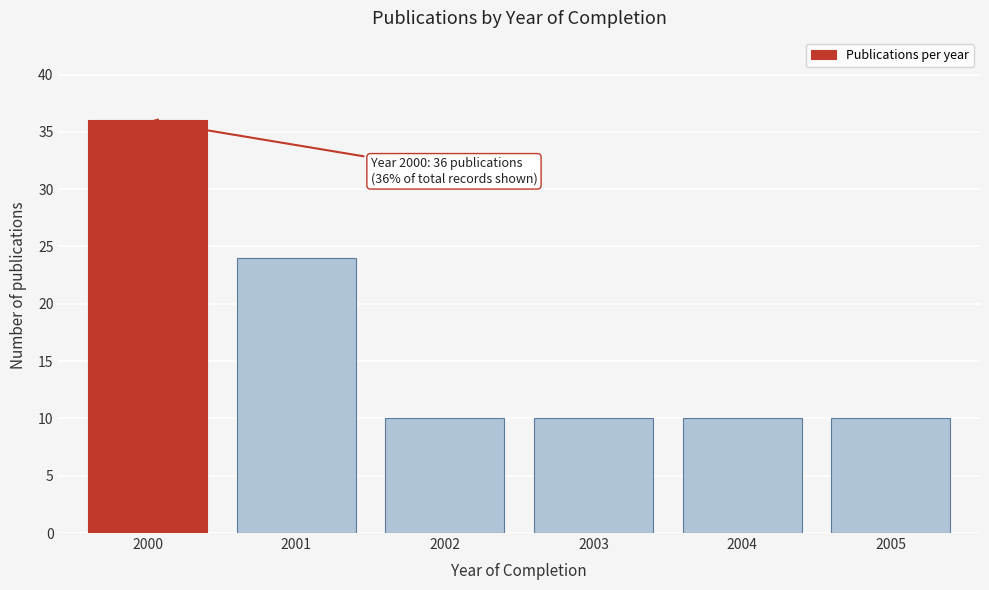

Reading right to left, transcribe all the data shown in this chart.

2005=10	2004=10	2003=10	2002=10	2001=24	2000=36